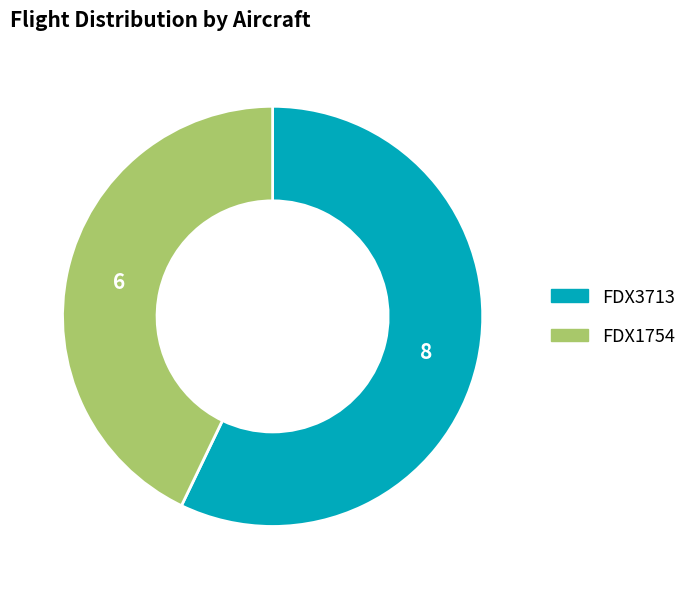

Which category has the biggest portion of the pie?

FDX3713